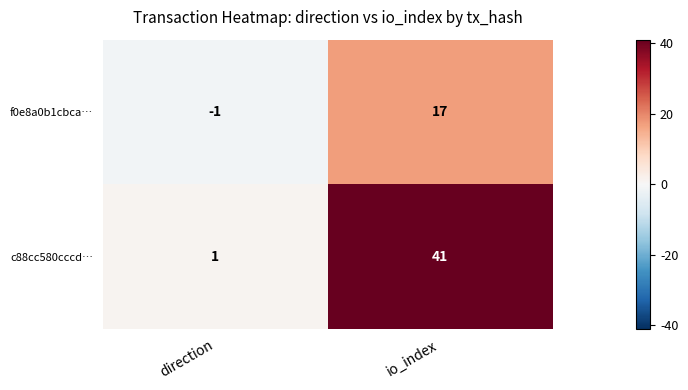

What is the sum of the c88cc580cccd… values at io_index and direction?

42